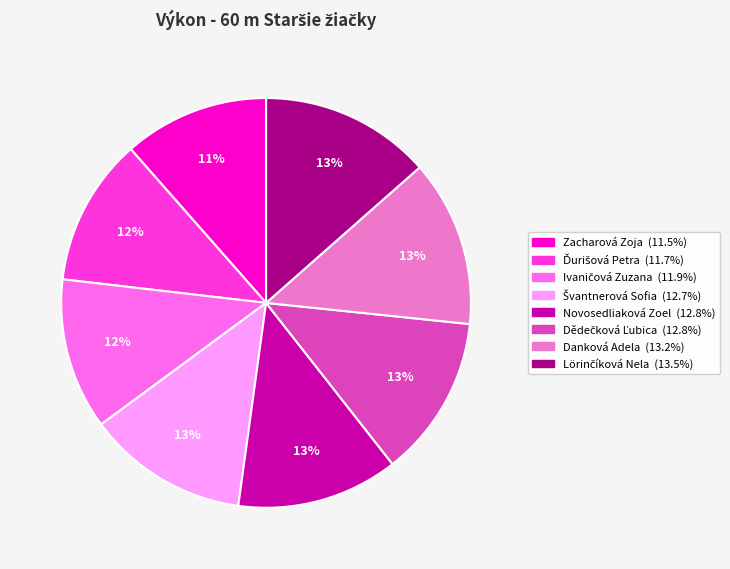

Do Novosedliaková Zoel and Zacharová Zoja together represent more than half of the pie?

No